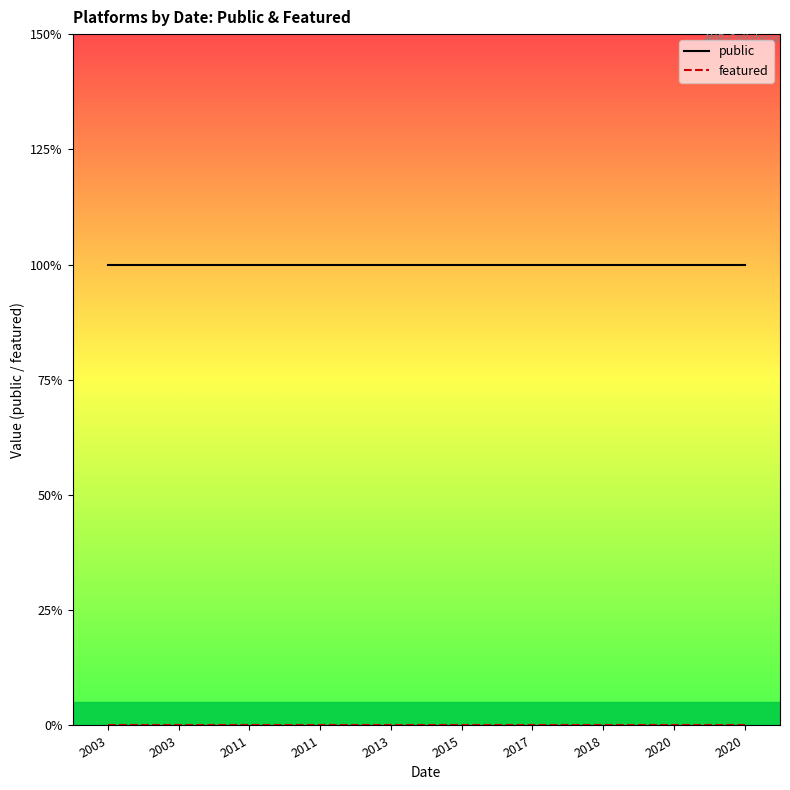

Reading left to right, extract all data points from this chart.

public: 2003=1	2003=1	2011=1	2011=1	2013=1	2015=1	2017=1	2018=1	2020=1	2020=1
featured: 2003=0	2003=0	2011=0	2011=0	2013=0	2015=0	2017=0	2018=0	2020=0	2020=0